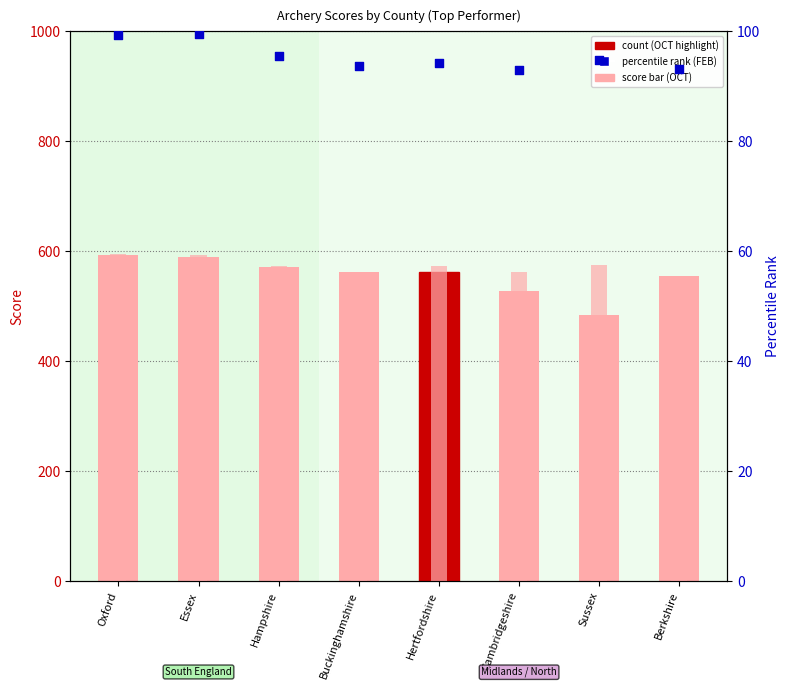

Which series contains the lowest Y value?

FEB (percentile)